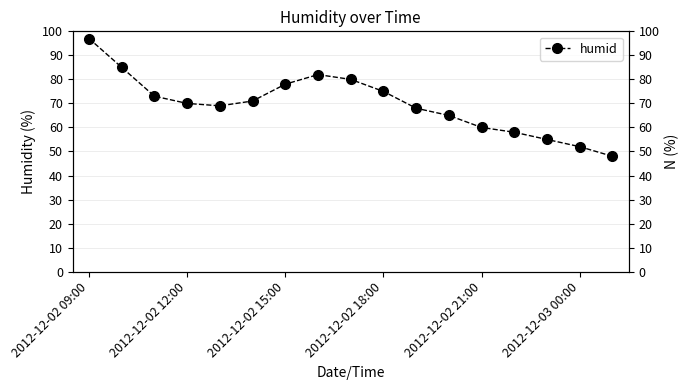

What is the value of the 3rd point from the left?

73